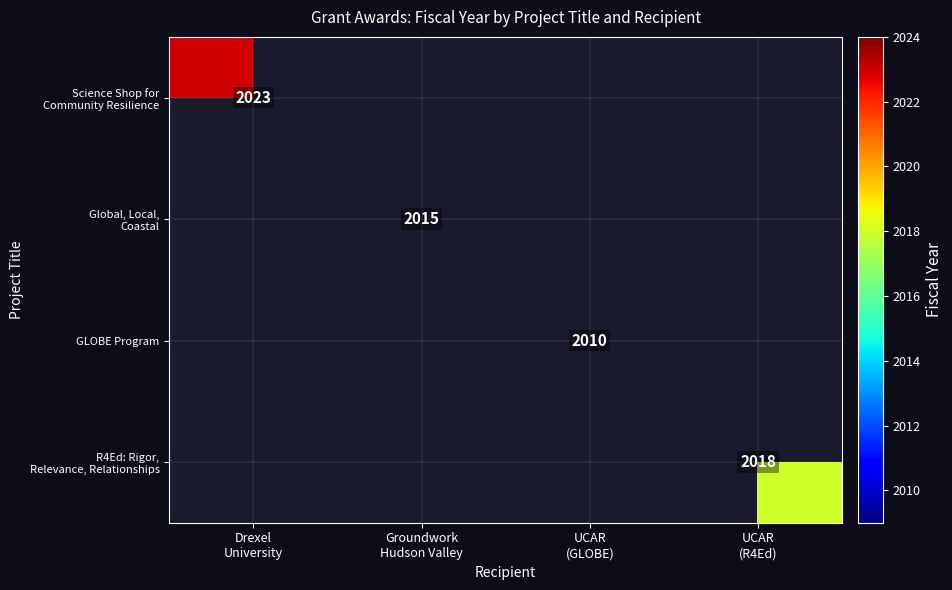

Which has a higher value, UCAR
(GLOBE) or Drexel
University?

Drexel
University